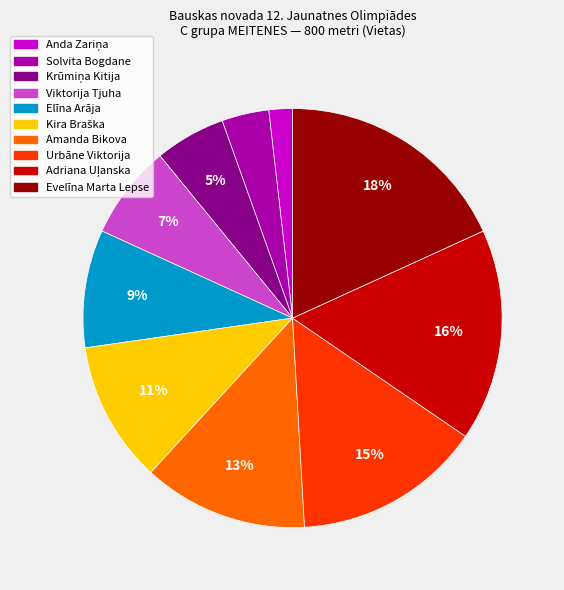

Between Viktorija Tjuha and Elīna Arāja, which is larger?

Elīna Arāja